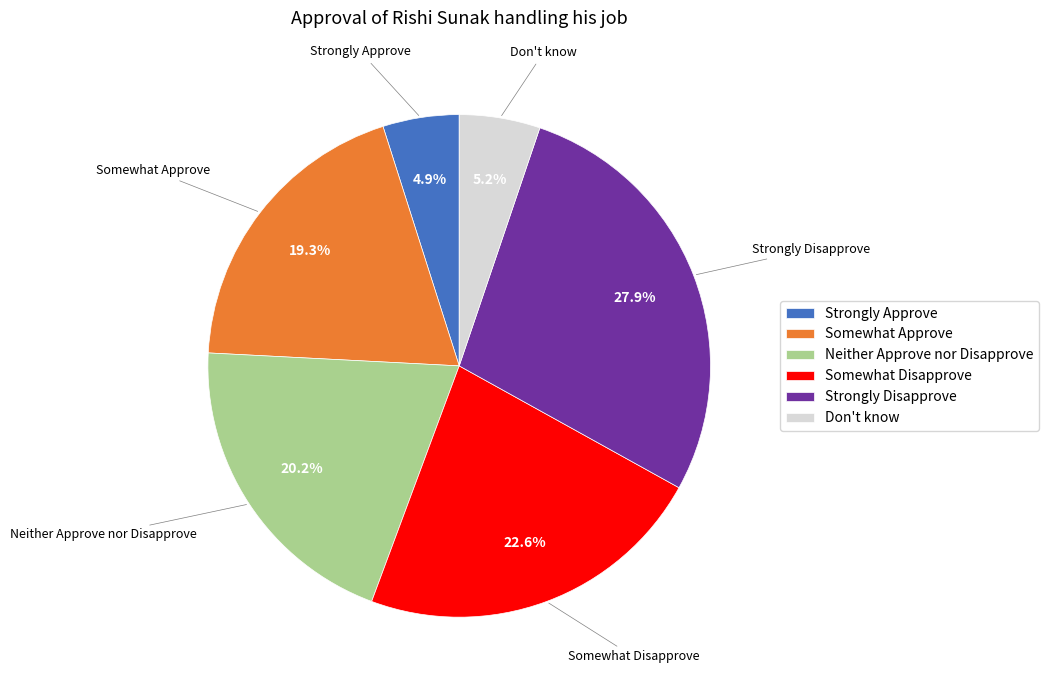

Does Neither Approve nor Disapprove account for over 50% of the chart?

No